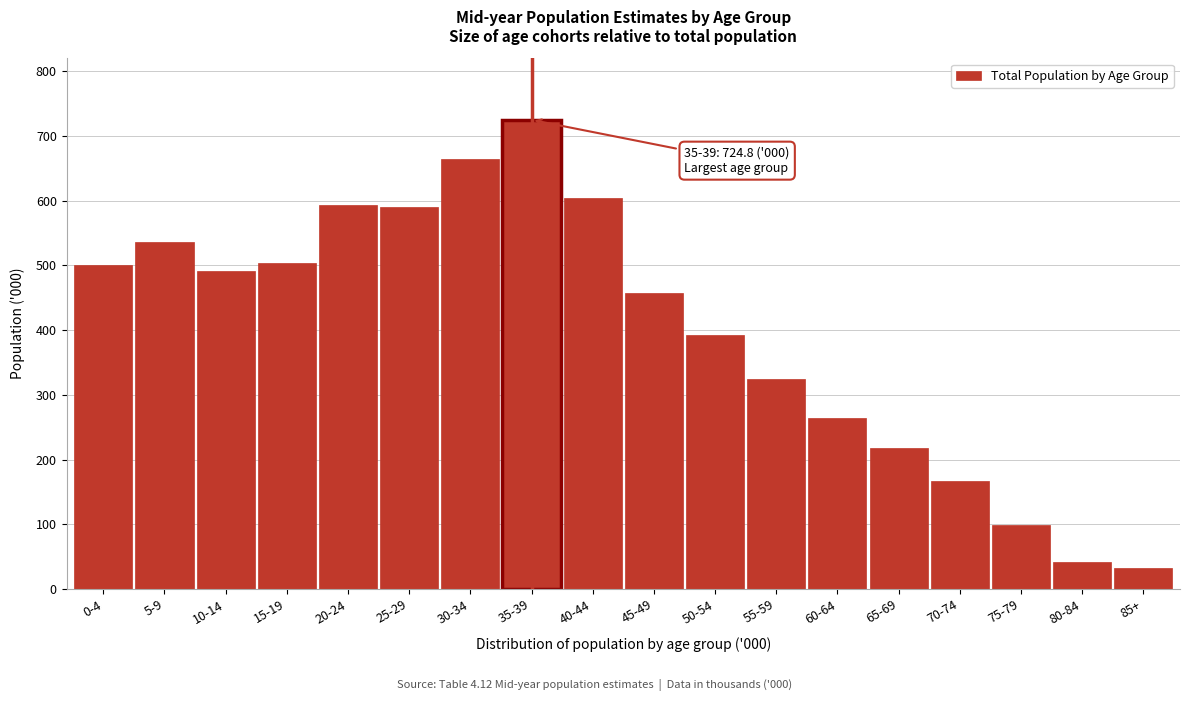

Reading left to right, list all the values displayed in this chart.

0-4=500.2	5-9=536.3	10-14=491.7	15-19=503.6	20-24=593.3	25-29=590.0	30-34=664.7	35-39=724.8	40-44=603.8	45-49=457.5	50-54=392.8	55-59=325.0	60-64=264.5	65-69=217.8	70-74=166.8	75-79=98.5	80-84=41.0	85+=33.1